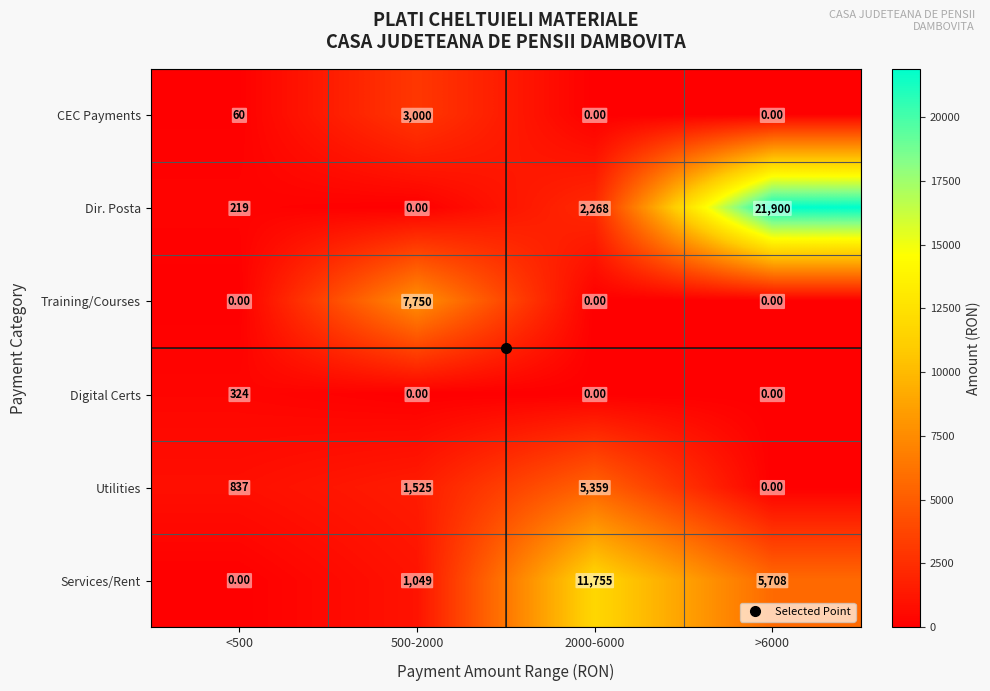

At which category does the chart reach its peak across all series?

>6000